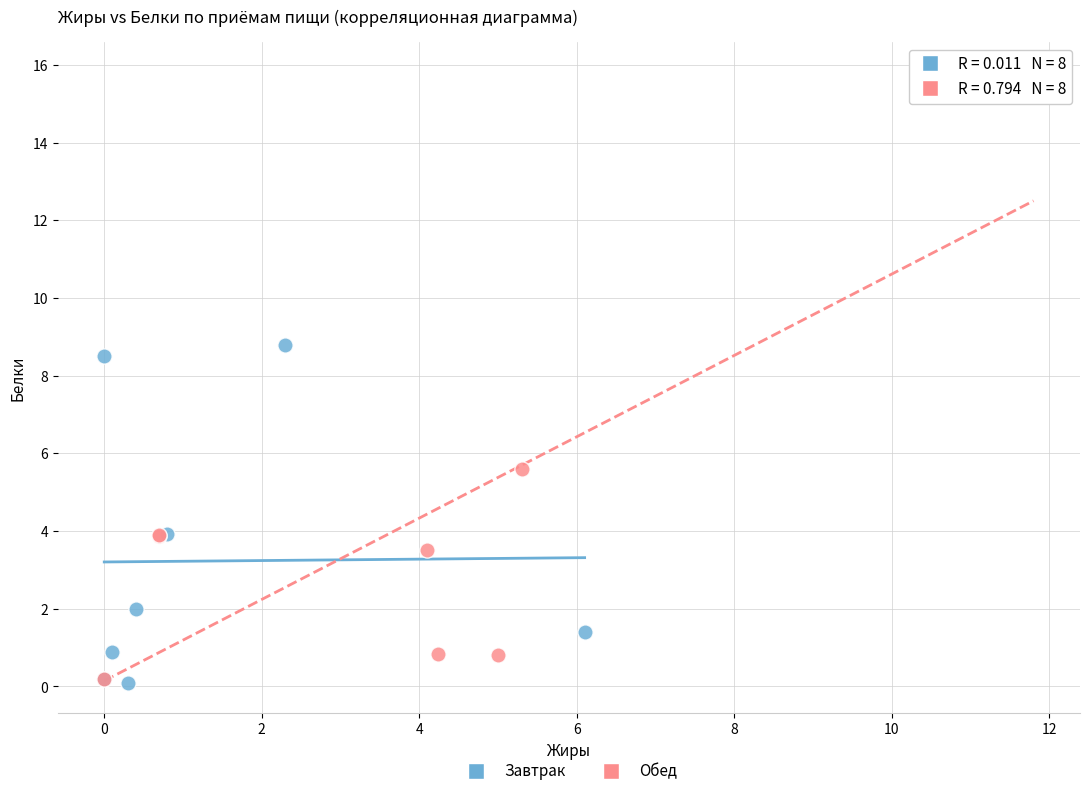

Which series has the widest spread of Y values?

Обед